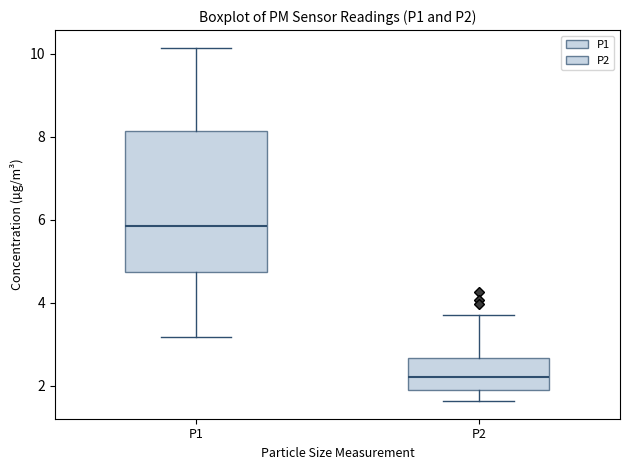

Where does the median line of the box for P1 sit on the y-axis? The values are not printed on the chart, so give them approximately, as read against the axis.

5.8